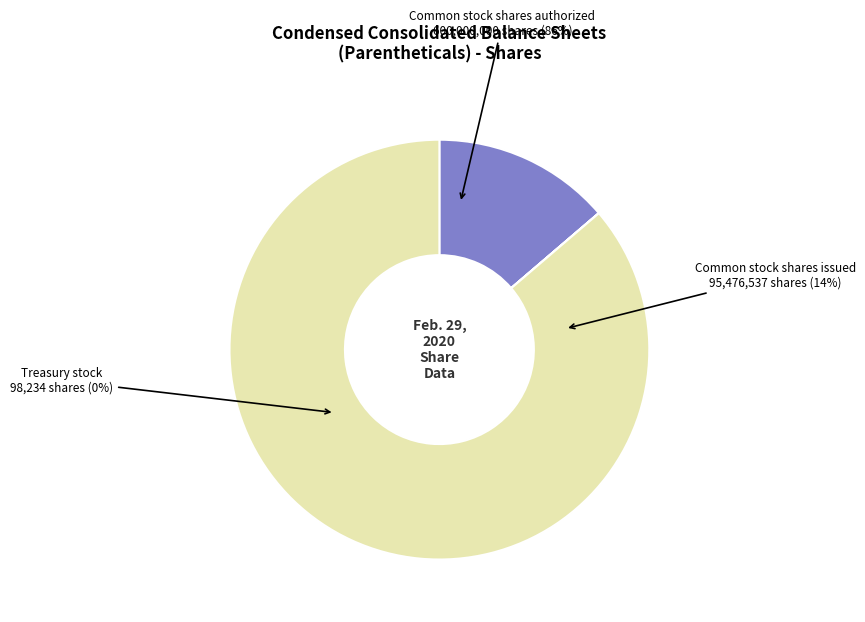

What is the change in value from Common stock shares issued (in shares) to Treasury stock (in shares)?

-95378303